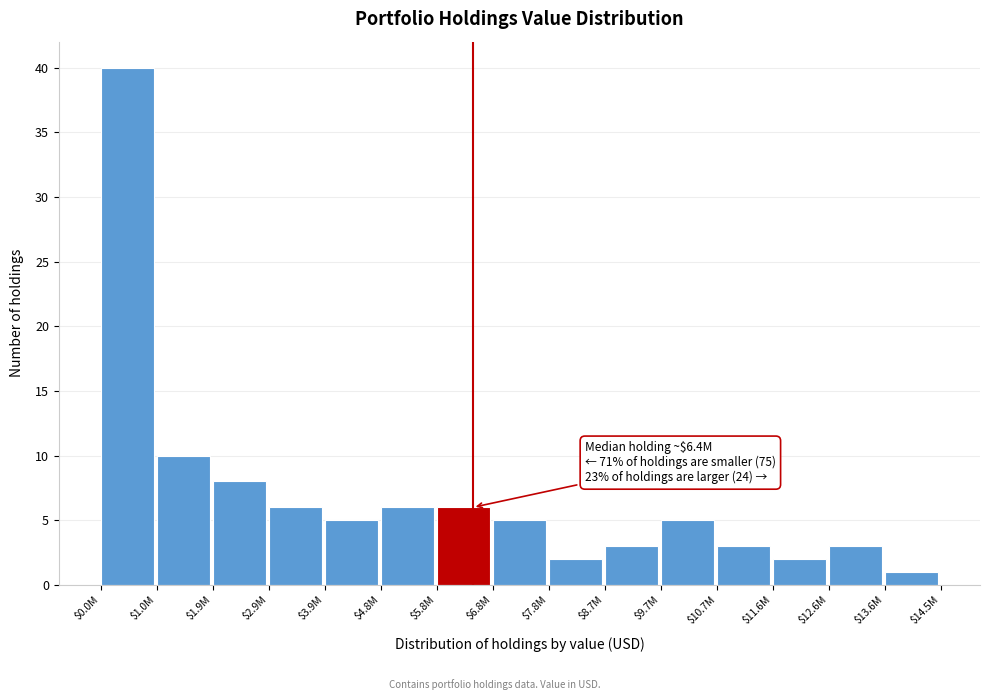

Reading right to left, list all the values displayed in this chart.

1	3	2	3	5	3	2	5	6	6	5	6	8	10	40